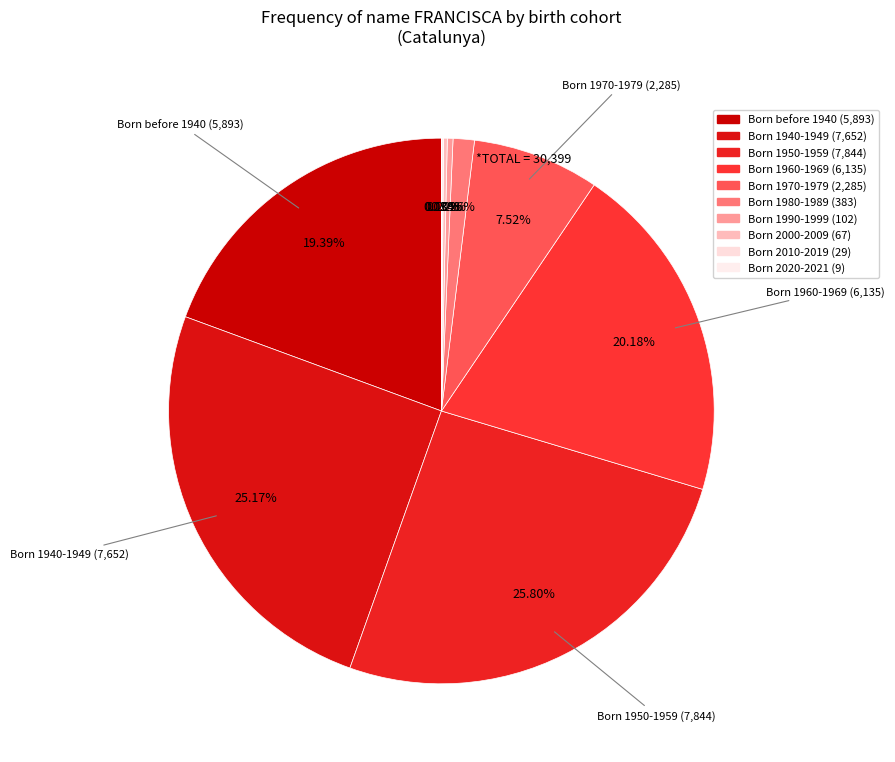

What is the change in value from Born 1970-1979 to Born 2010-2019?

-2256